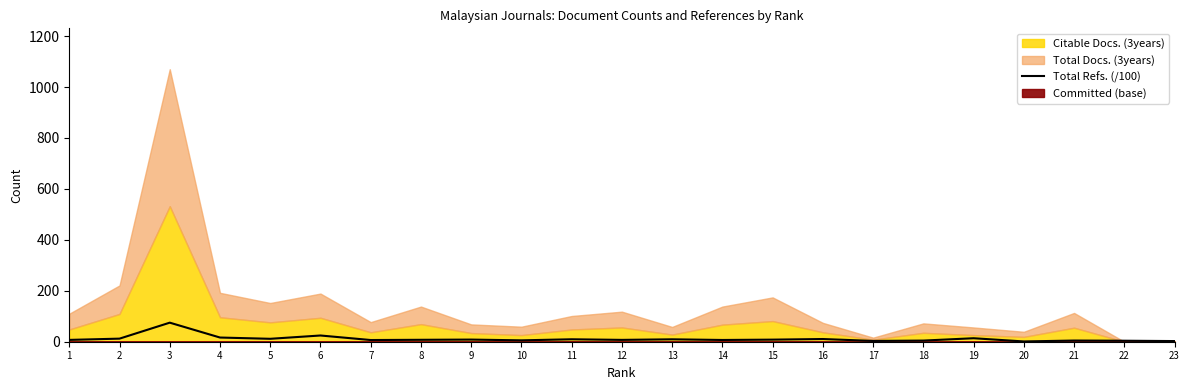

How many interior local valleys (lower than both neighbors) does the data have?

7